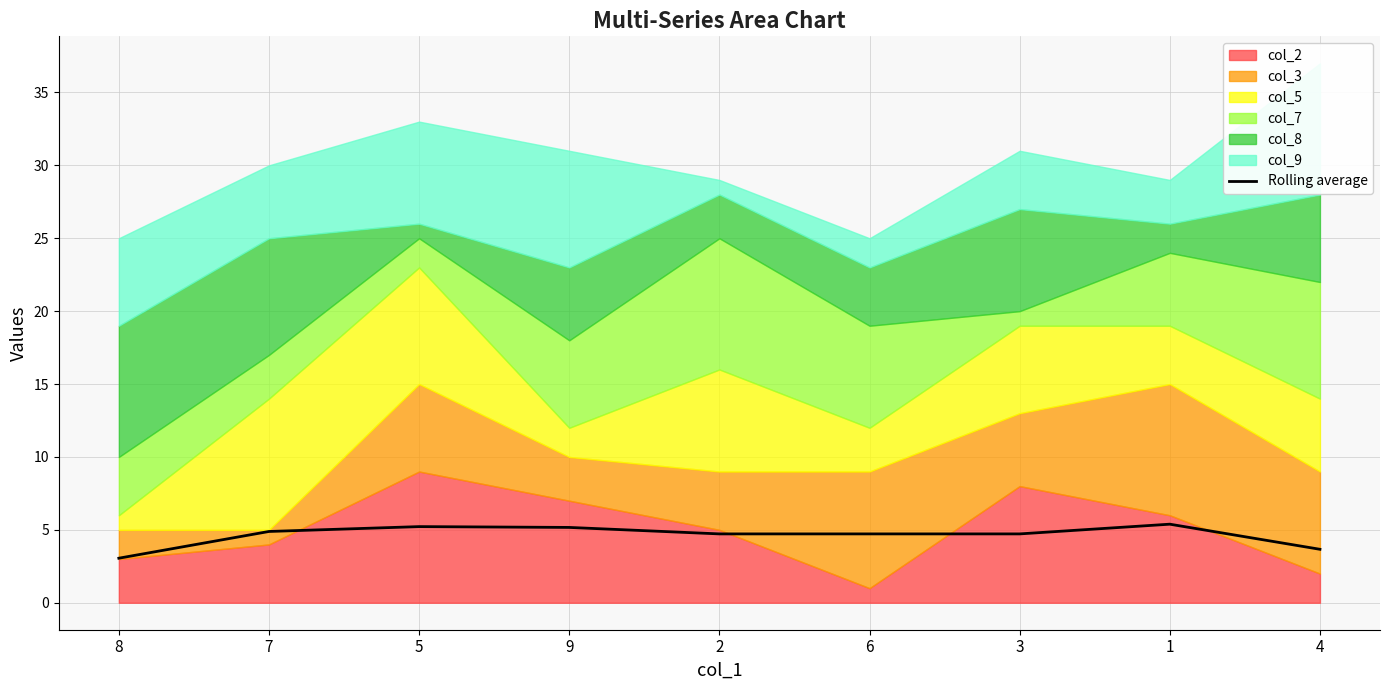

Count the number of values greater than 4.

7